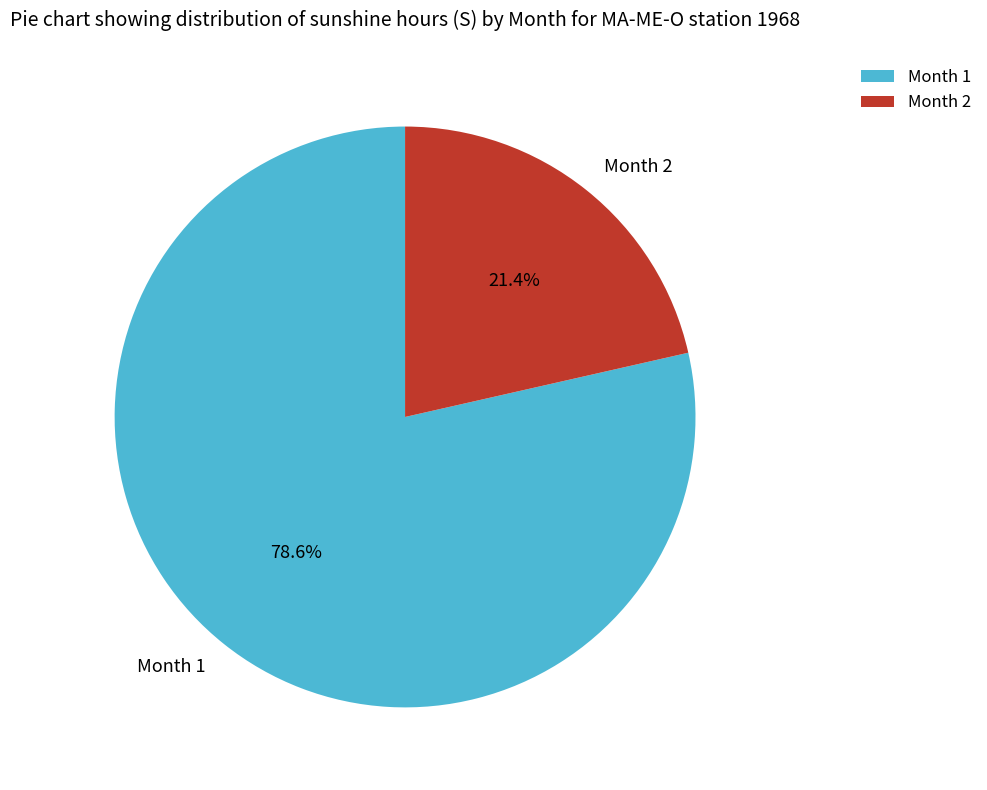

To the nearest percent, what is the average slice percentage?

50%